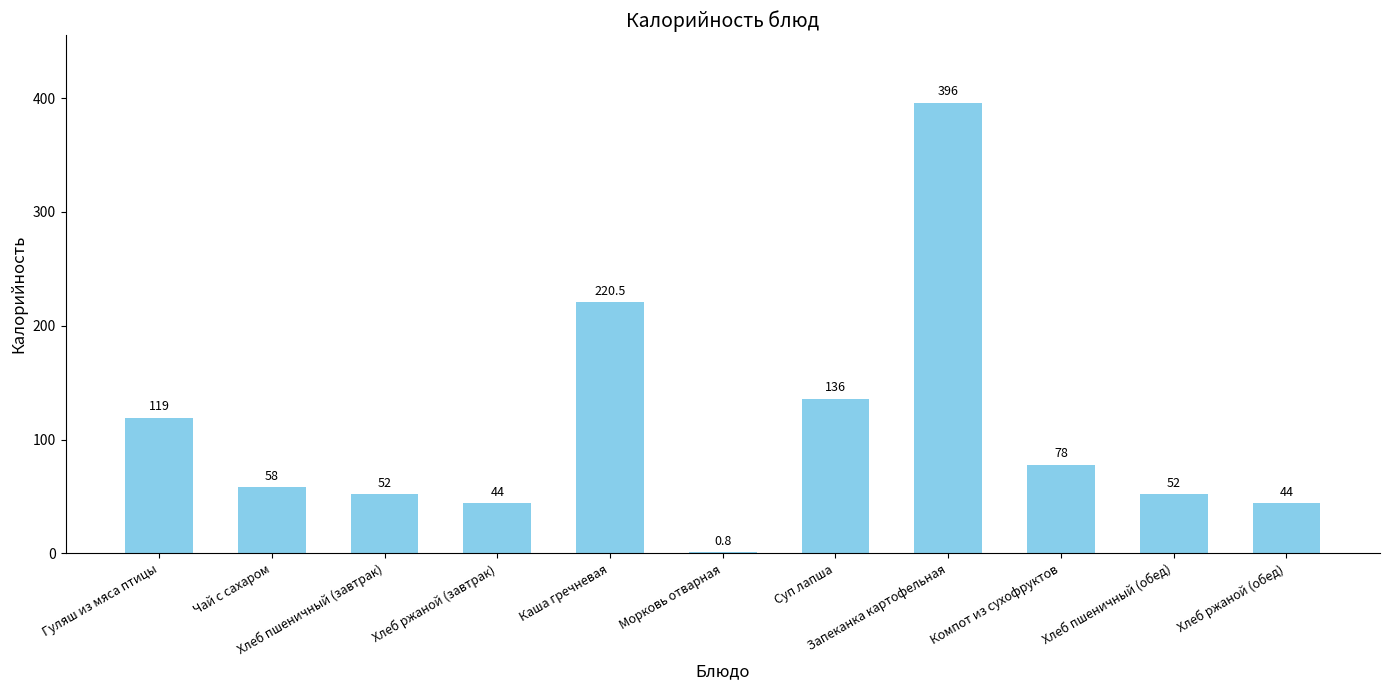

What is the maximum value shown in the chart?

396.0